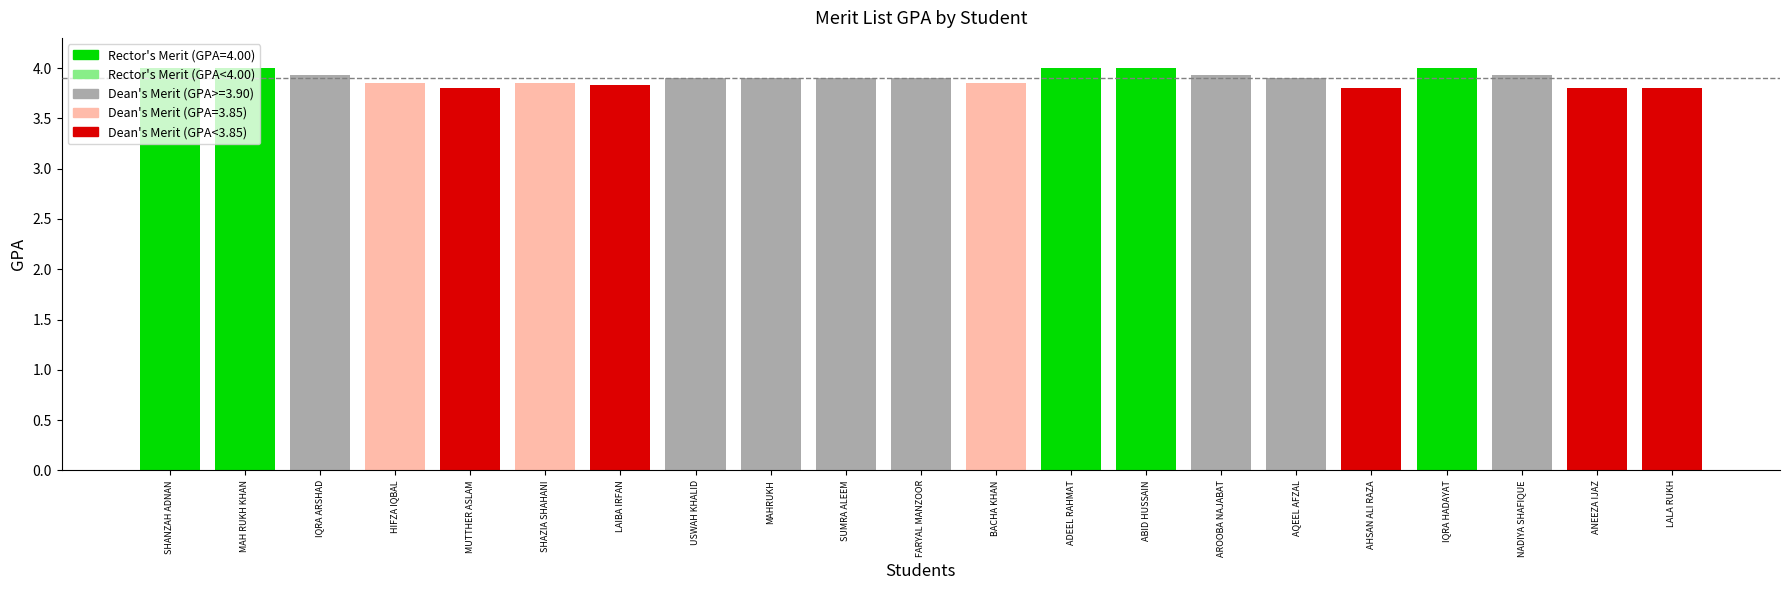

How many bars are there in total?

21